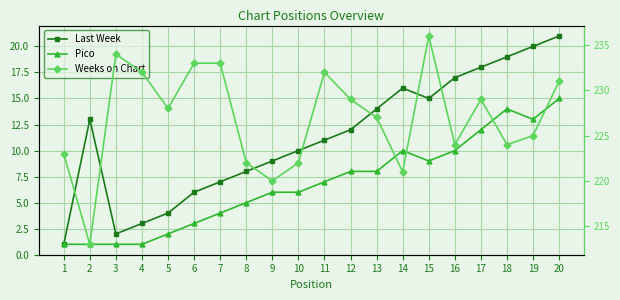

Which label corresponds to the largest value in the chart?

15